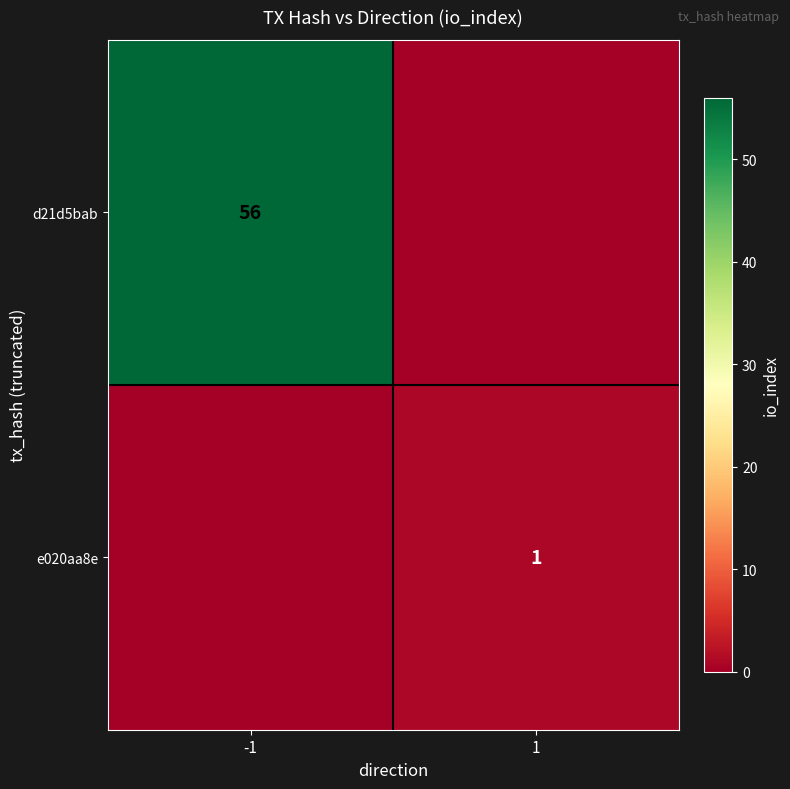

Is it true that d21d5bab equals 56 at -1?

True